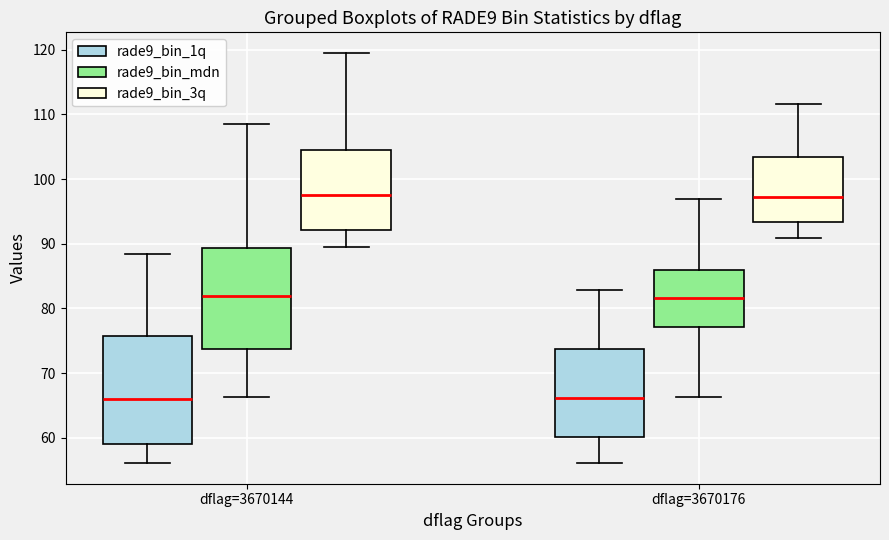

Where does the upper whisker of the box for dflag=3670176 (rade9_bin_1q) end on the y-axis? The values are not printed on the chart, so give them approximately, as read against the axis.

83